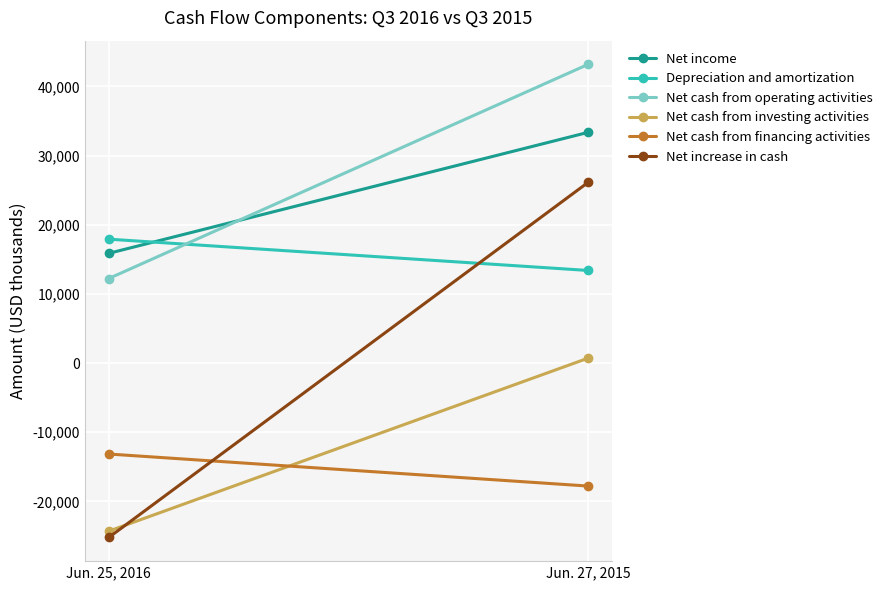

What is the label of the 2nd point from the left?

Jun. 27, 2015